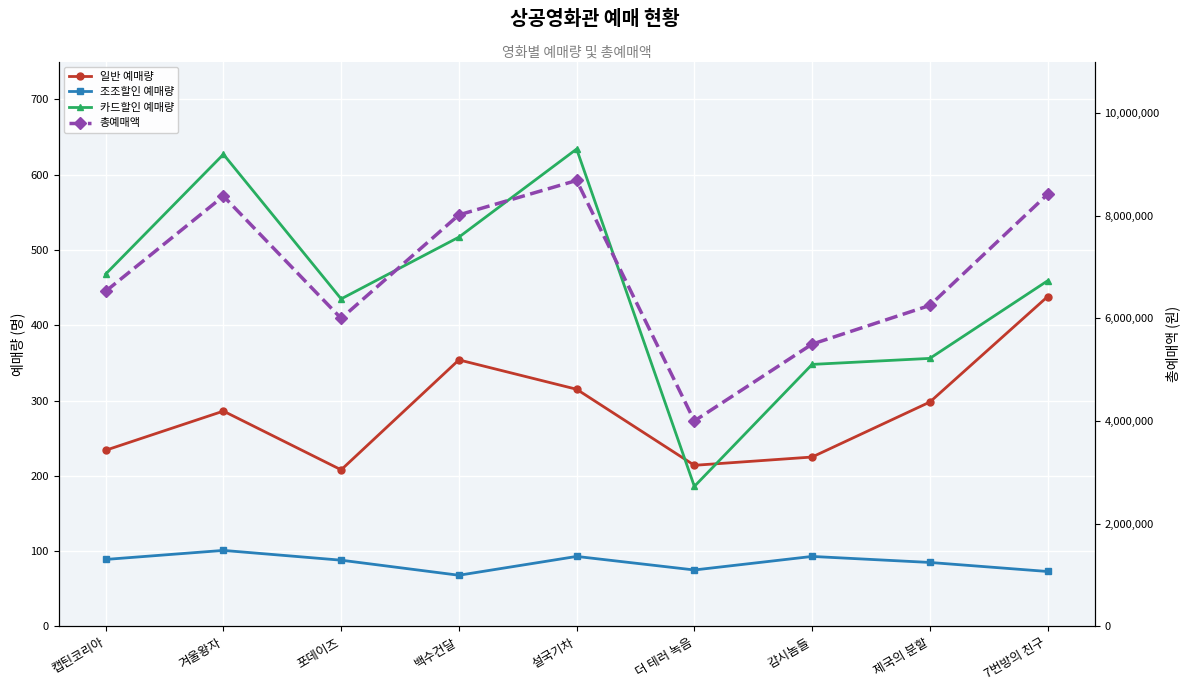

What is the difference between the highest and lowest values at 캡틴코리아?

6528911